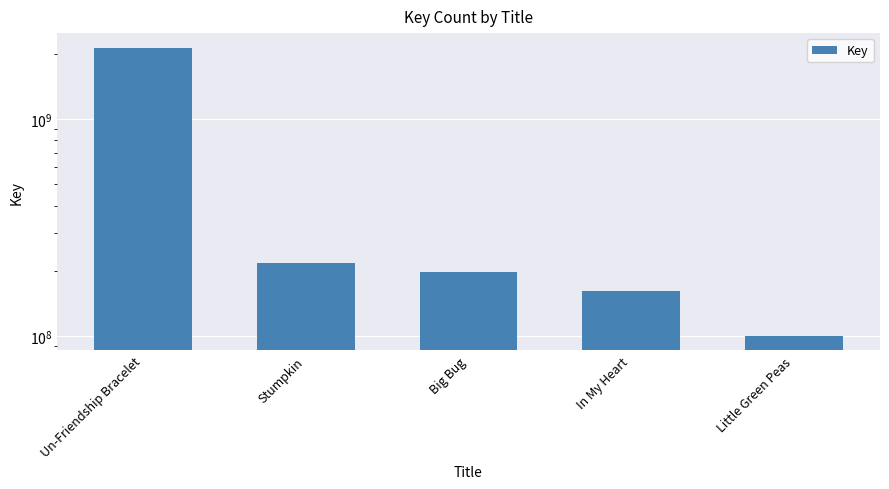

Approximately how many times larger is the value at Un-Friendship Bracelet compared to In My Heart?

13.2